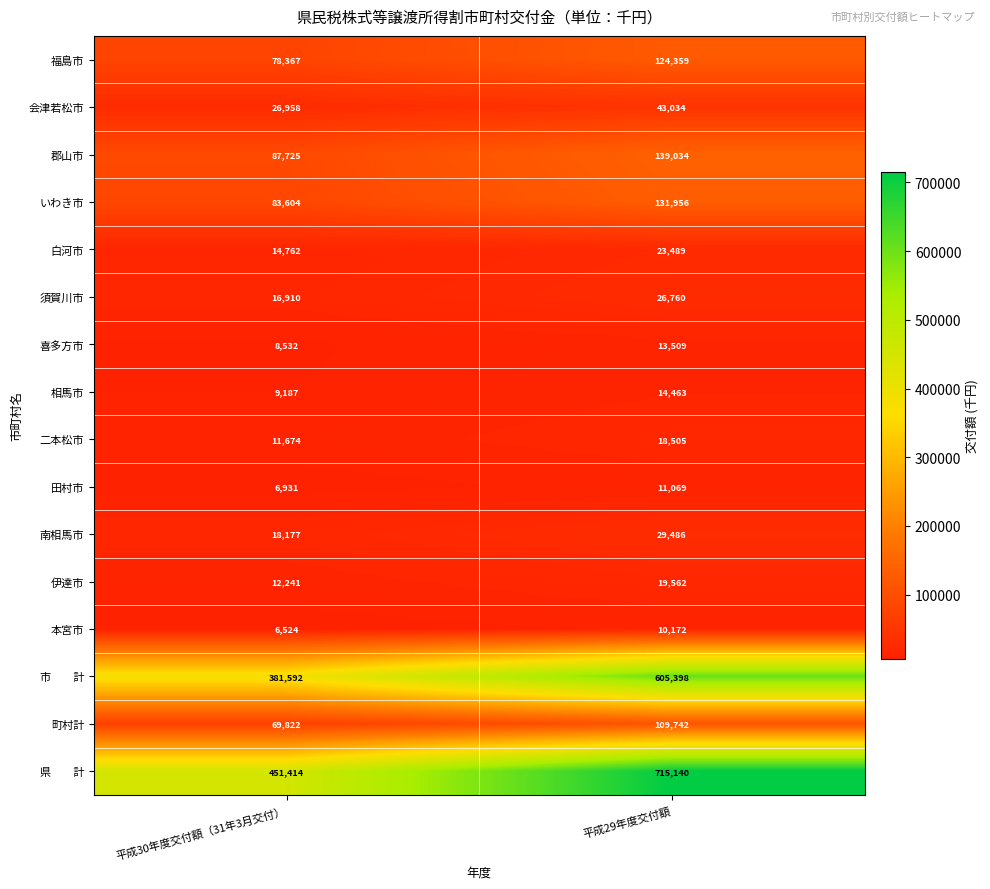

Is it true that 南相馬市 equals 18177 at 平成30年度交付額（31年3月交付）?

True